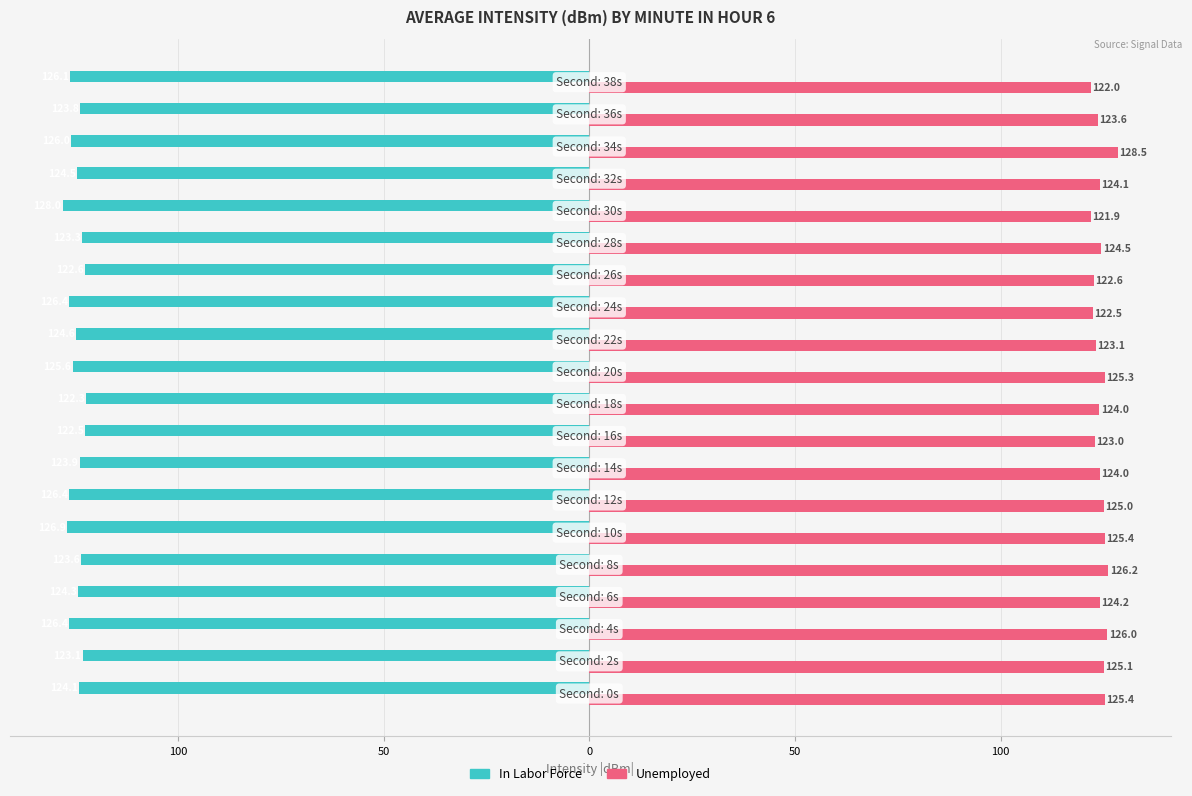

What are all the series names shown in the legend?

In Labor Force, Unemployed